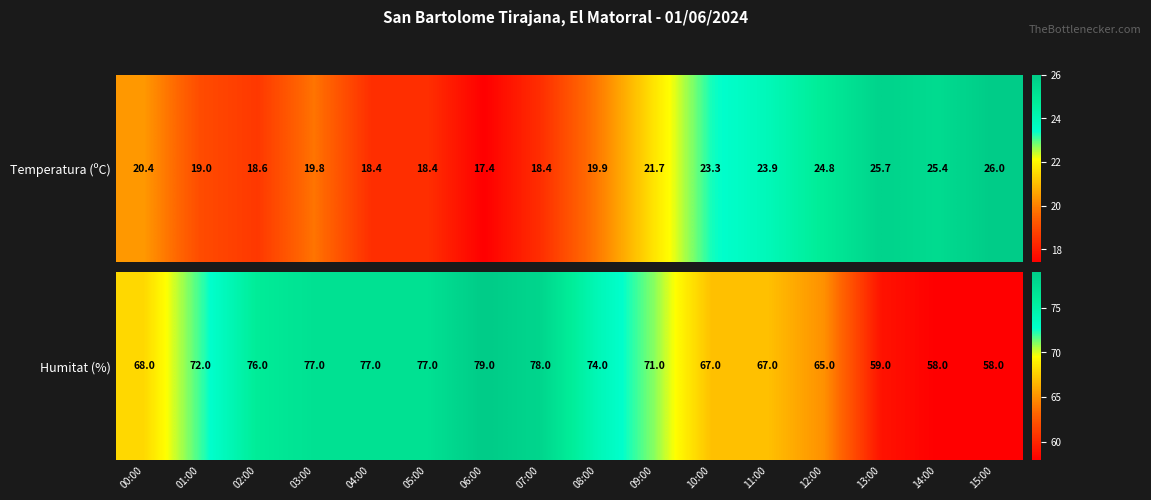

Which label corresponds to the smallest value in the chart?

14:00